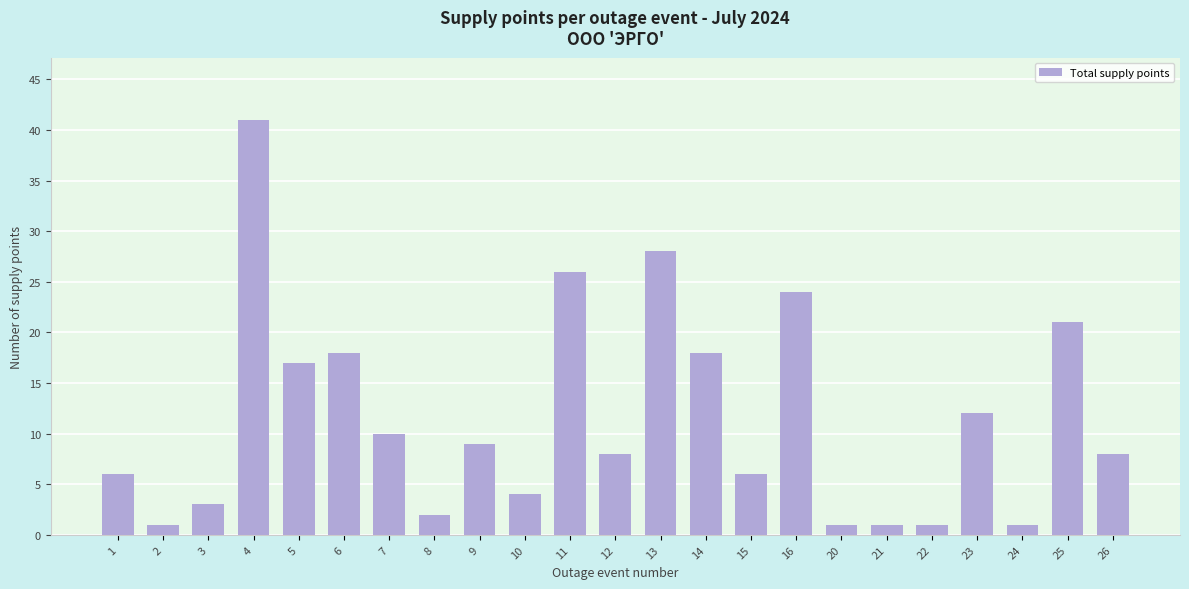

Reading right to left, extract all data points from this chart.

26=8	25=21	24=1	23=12	22=1	21=1	20=1	16=24	15=6	14=18	13=28	12=8	11=26	10=4	9=9	8=2	7=10	6=18	5=17	4=41	3=3	2=1	1=6